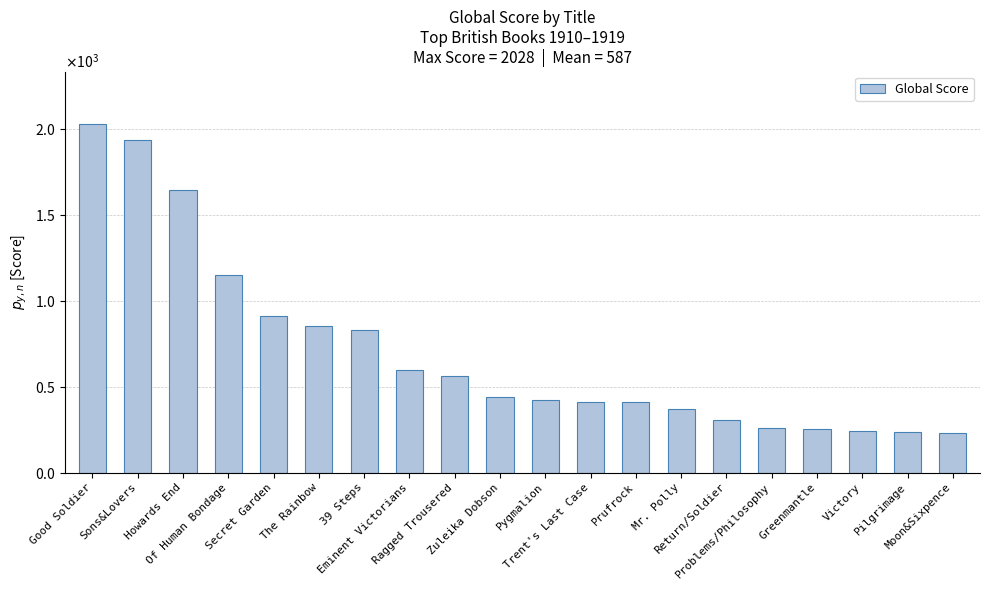

Are the bars horizontal?

No